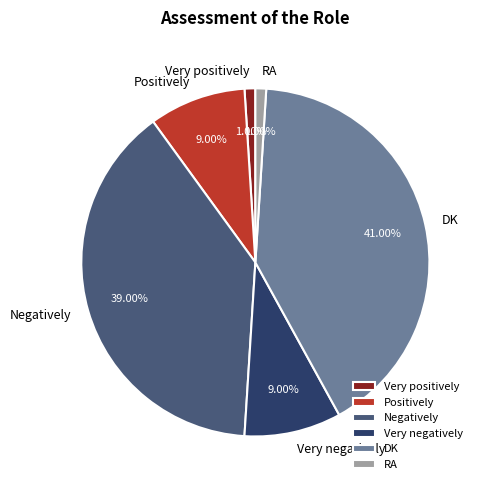

Is Very negatively the majority of the pie?

No